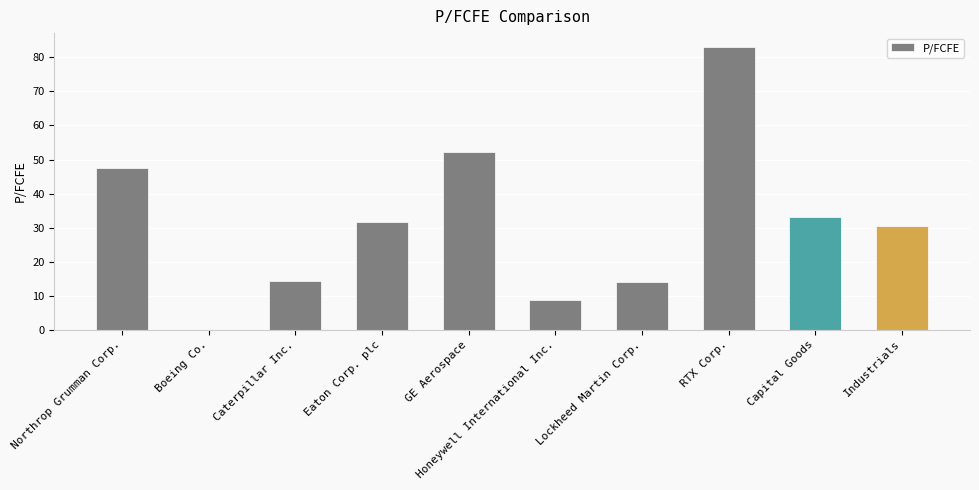

What is the approximate value at Honeywell International Inc.?

8.6